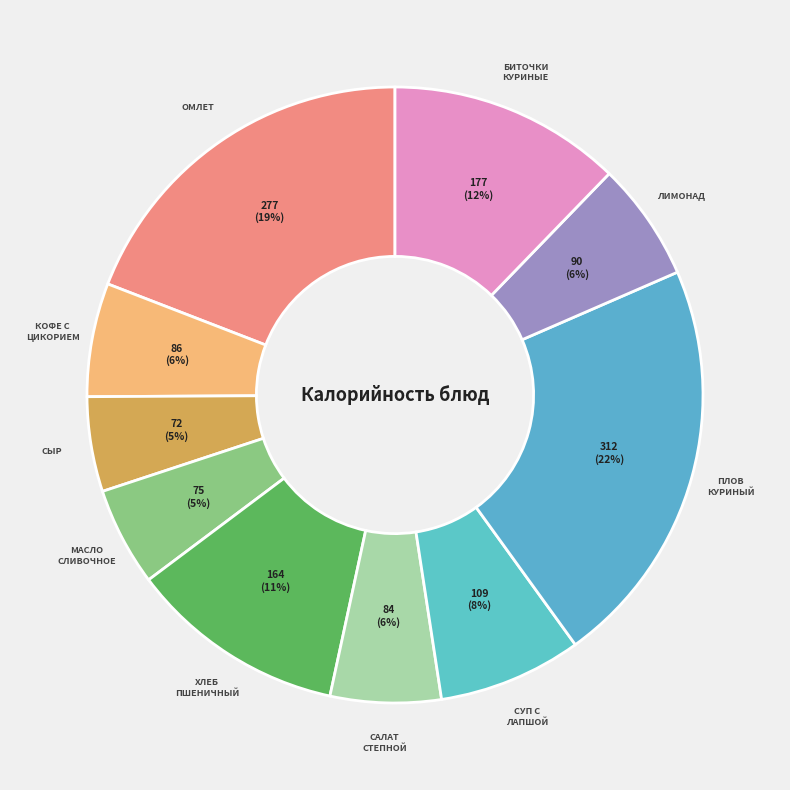

Which slice is the largest?

Плов куриный